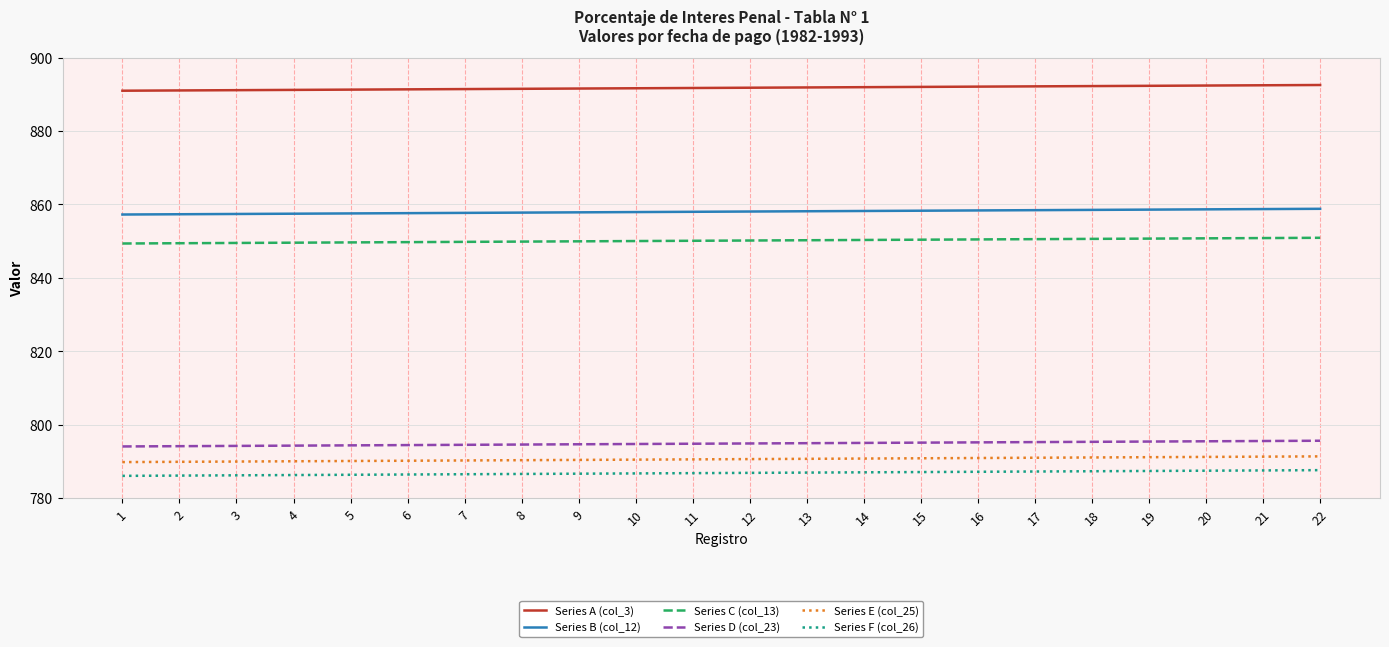

What is the greatest value displayed?

892.5